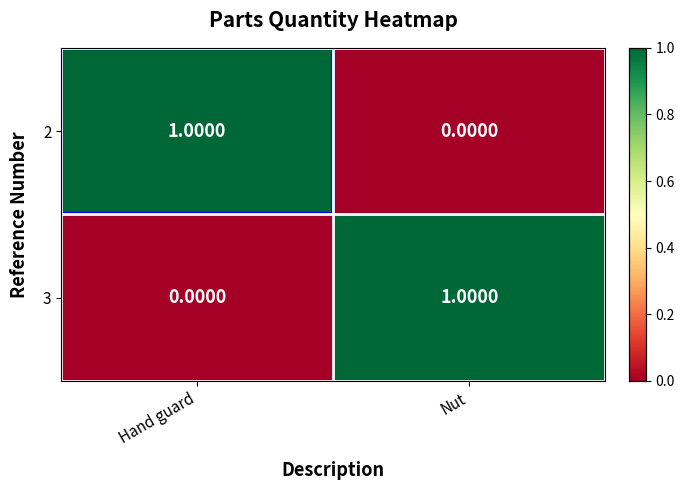

Is the value of 3 at Hand guard greater than the value of 2 at Hand guard?

No